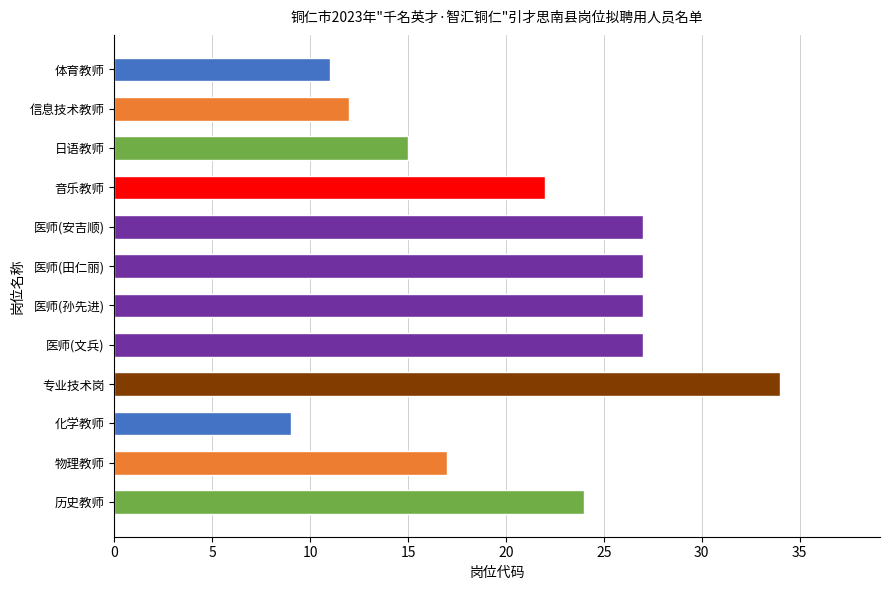

What is the greatest value displayed?

34